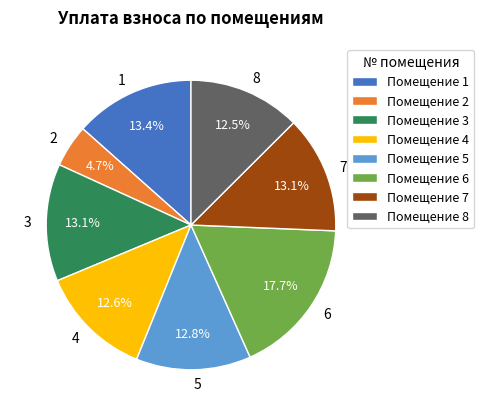

Does 2 represent more than half of the total?

No